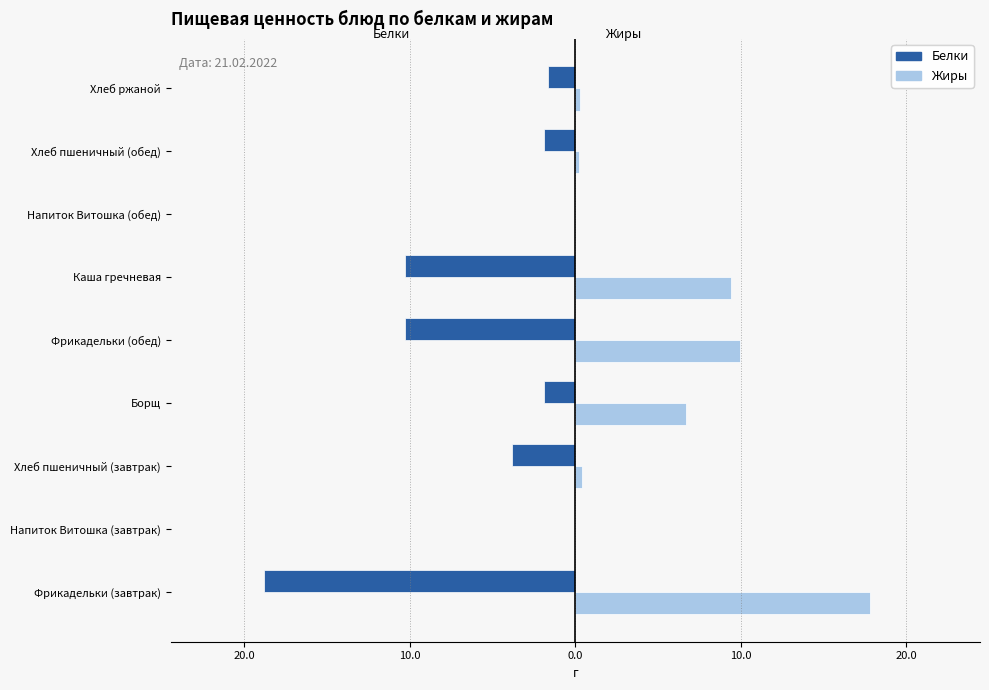

What is the smallest value displayed?

-18.8